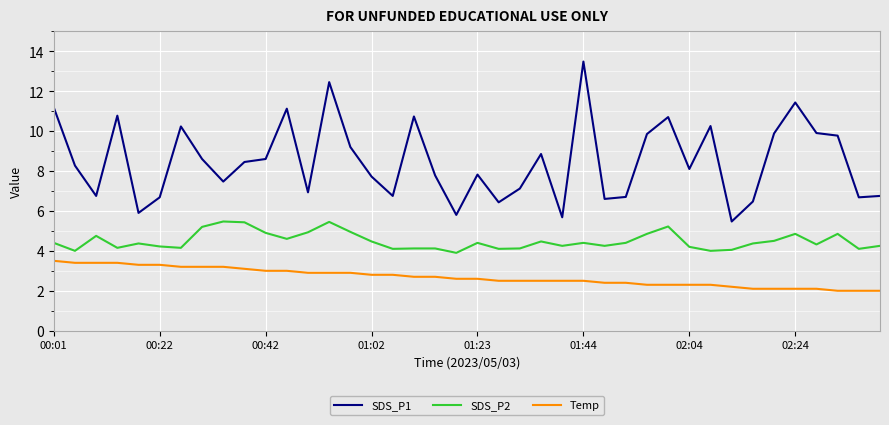

At how many categories does at least one series exceed 9?

15